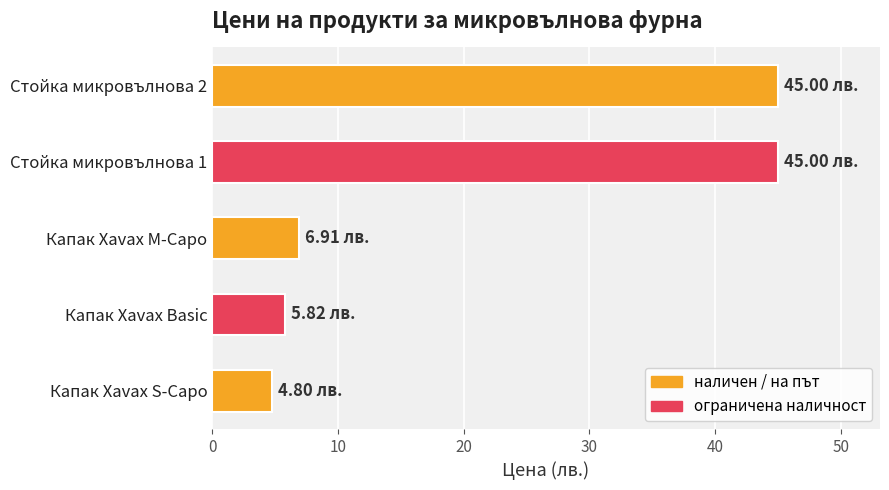

What is the smallest value displayed?

4.8